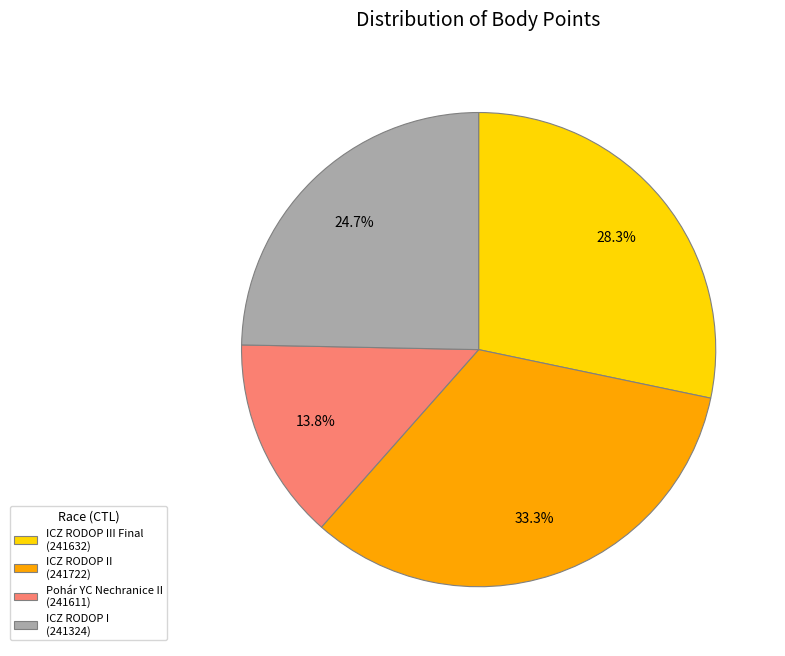

Is there any slice that represents more than half of the pie?

No